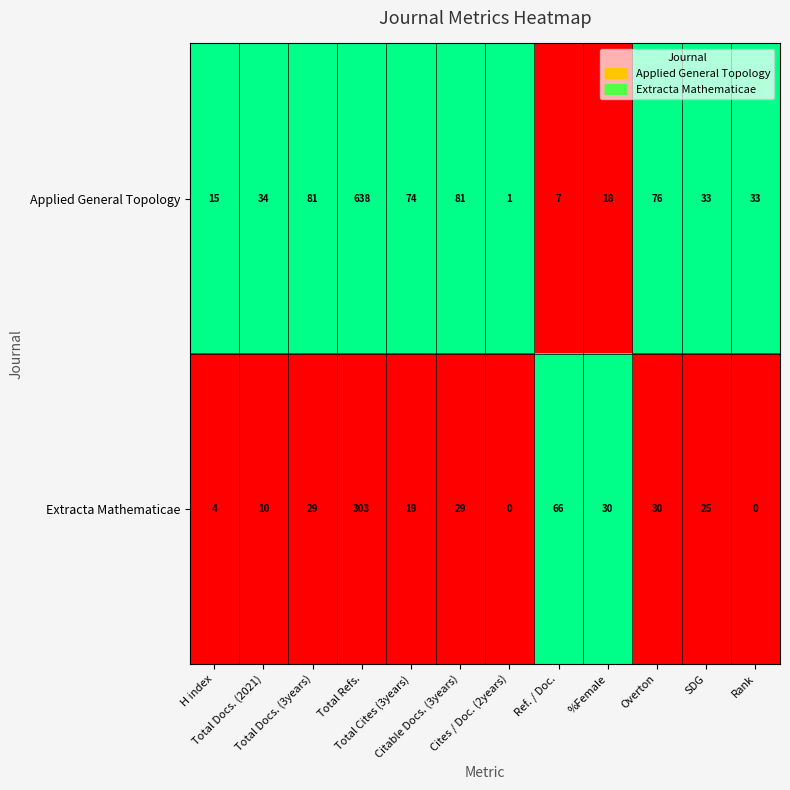

At which category is the sum across all series the highest?

Total Refs.